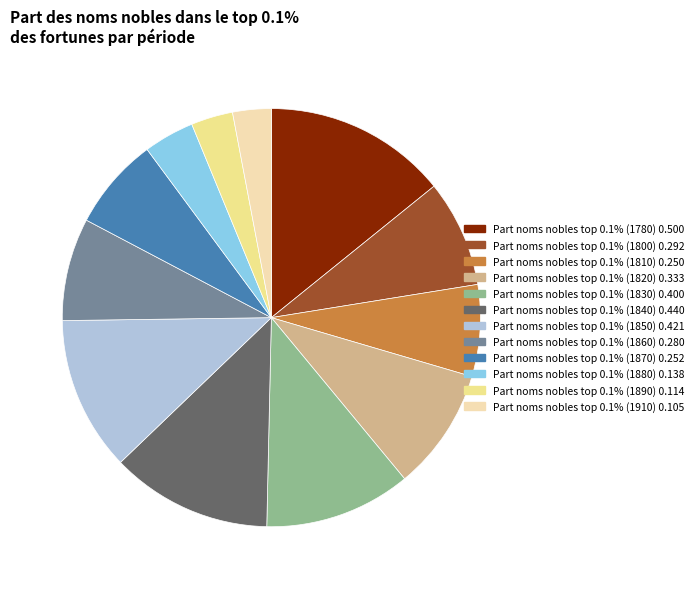

Is there any slice that represents more than half of the pie?

No